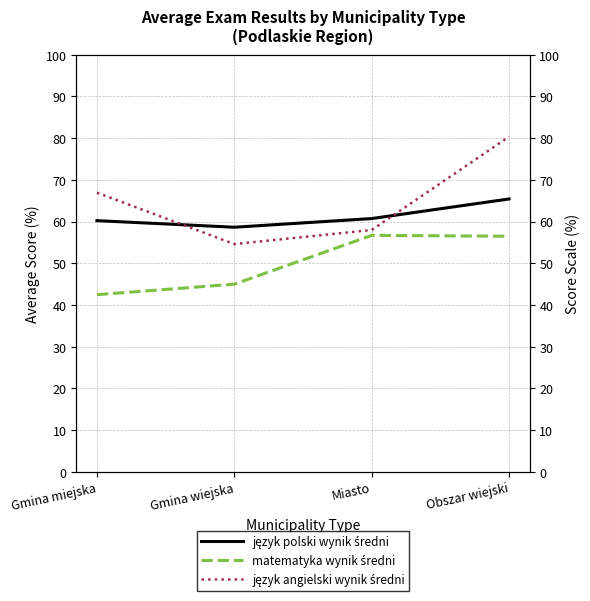

True or false: język angielski wynik średni and matematyka wynik średni cross at least once.

False